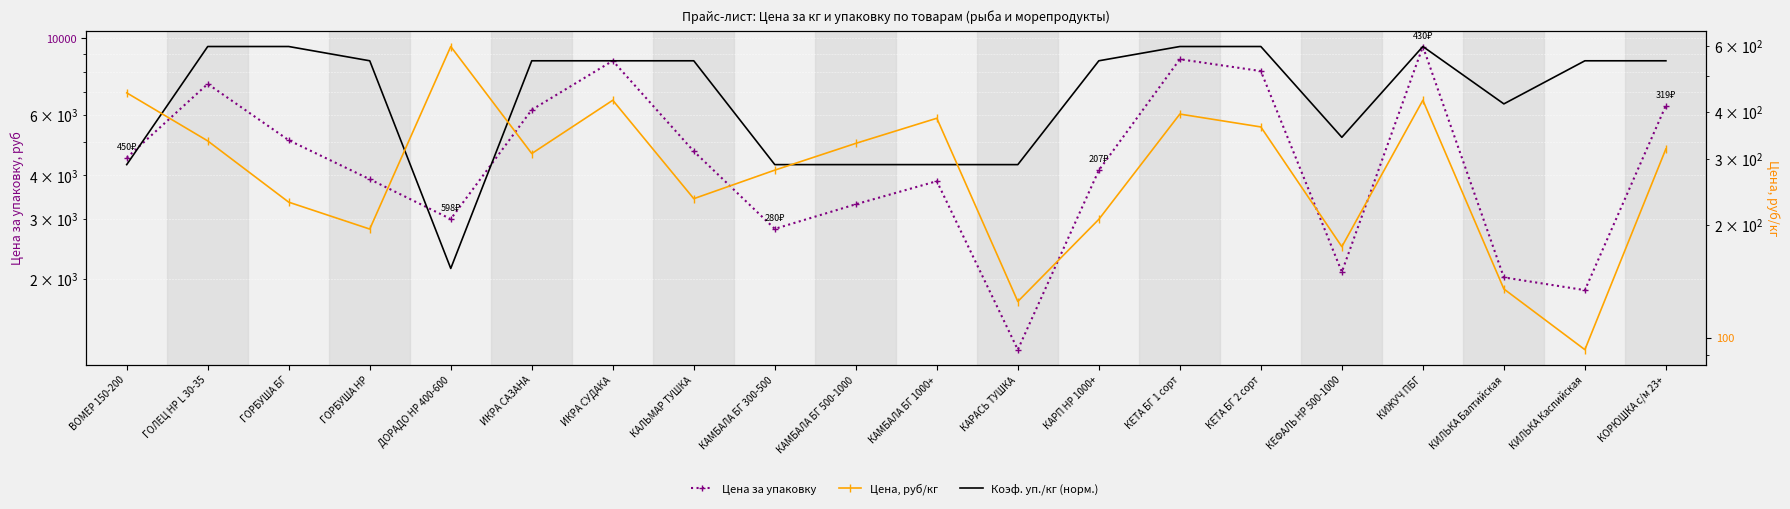

True or false: Цена за упаковку and Цена, руб/кг cross at least once.

False